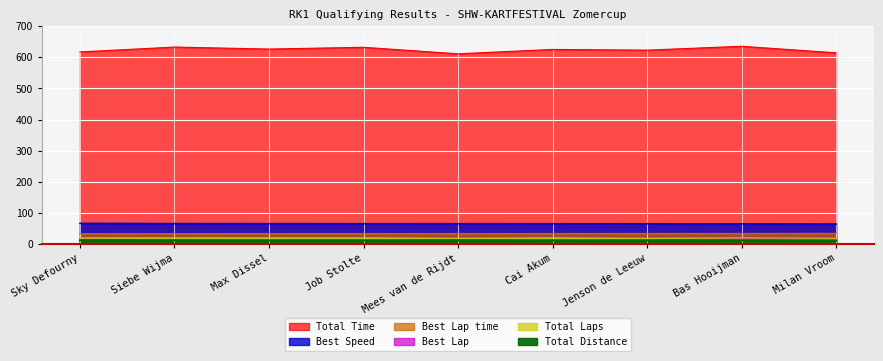

Which series has the largest total across all categories?

Total Time